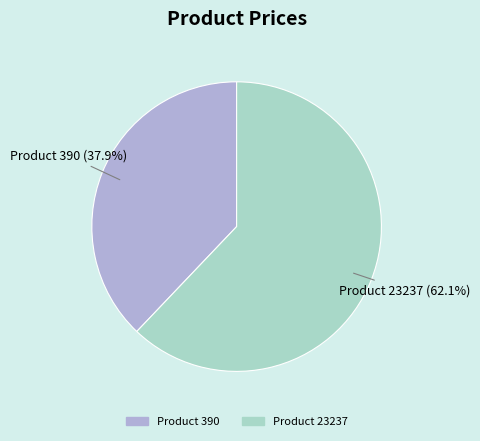

Which has a higher value, Product 390 or Product 23237?

Product 23237